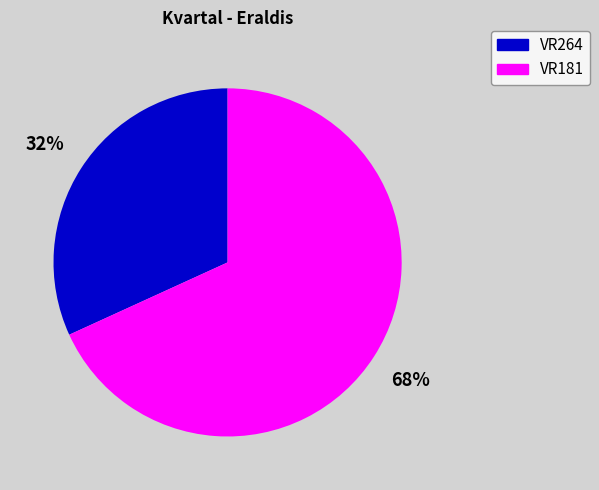

What is the largest slice in the pie chart?

VR181